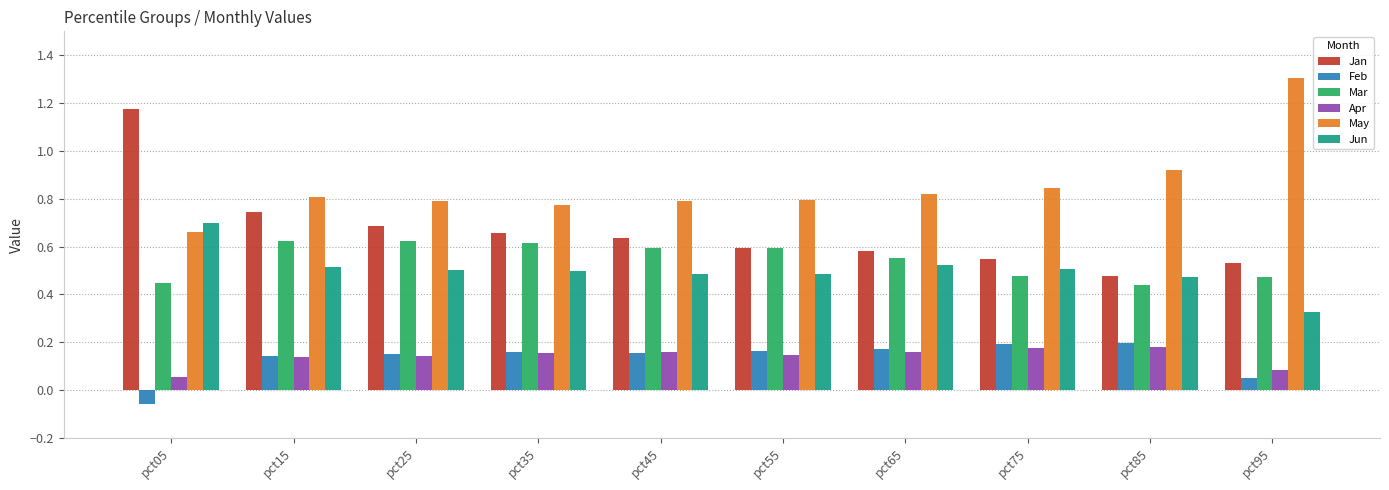

What are all the series names shown in the legend?

Jan, Feb, Mar, Apr, May, Jun